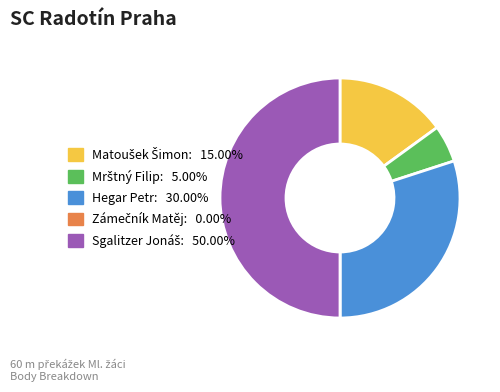

Does Hegar Petr account for over 50% of the chart?

No